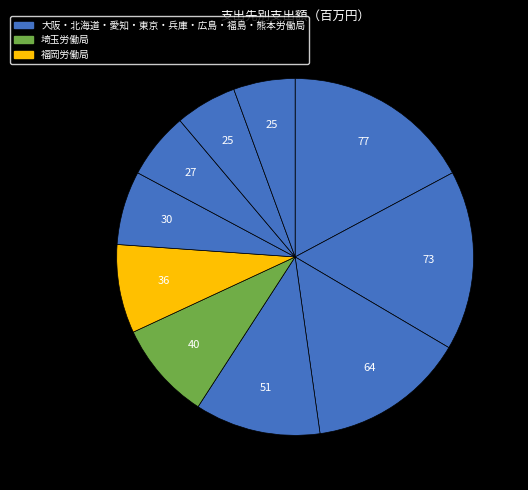

Rank the categories by value from highest to lowest.

大阪労働局, 北海道労働局, 愛知労働局, 東京労働局, 埼玉労働局, 福岡労働局, 兵庫労働局, 広島労働局, 福島労働局, 熊本労働局